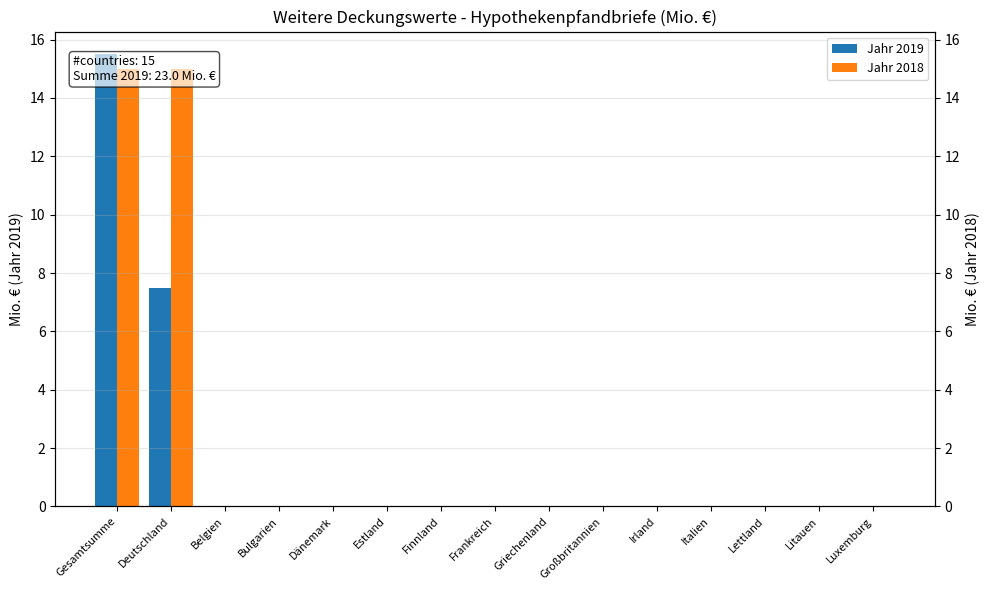

What is the sum of the Jahr 2018 values at Deutschland and Griechenland?

15.0